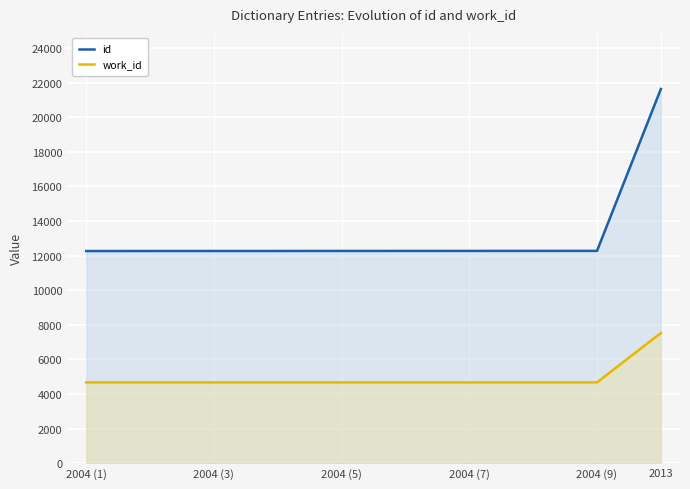

At which label does id reach its peak?

2013